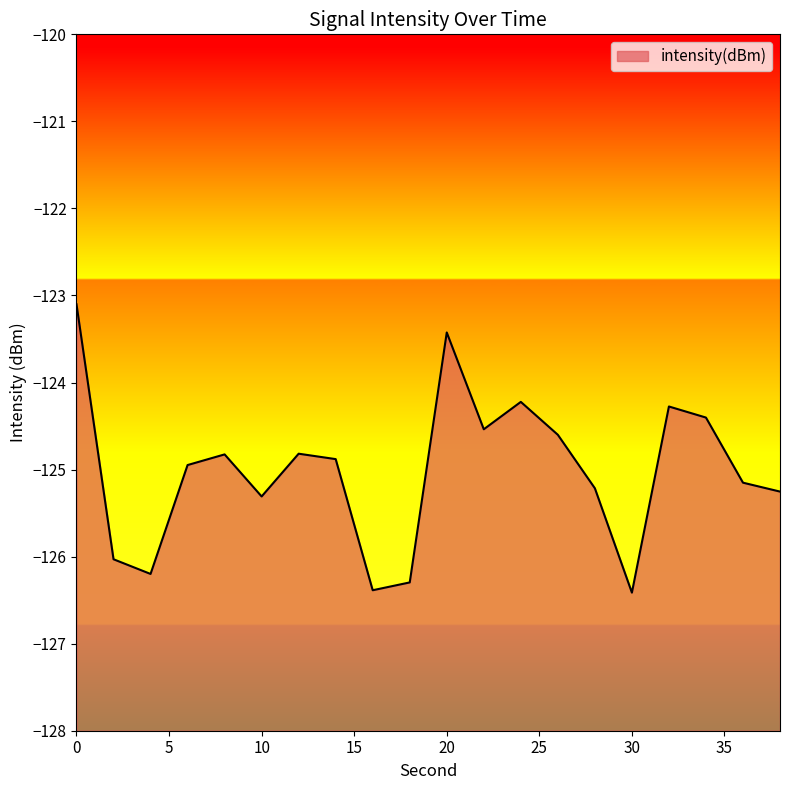

Which label corresponds to the smallest value in the chart?

30